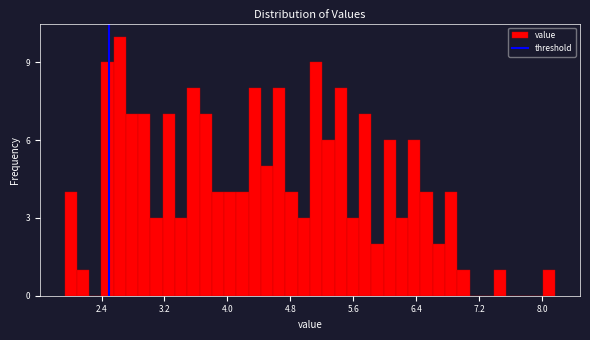

Read against the x-axis, roughly where is the centre of the tallest bar?

2.6